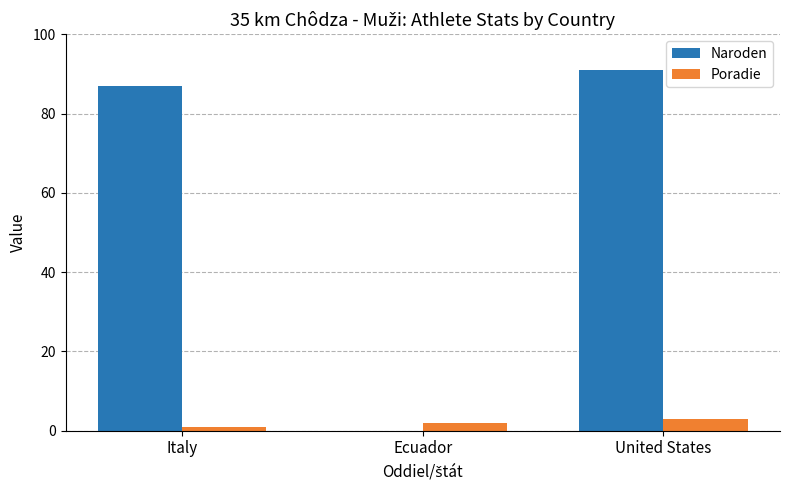

What is the sum of all Naroden values?

178